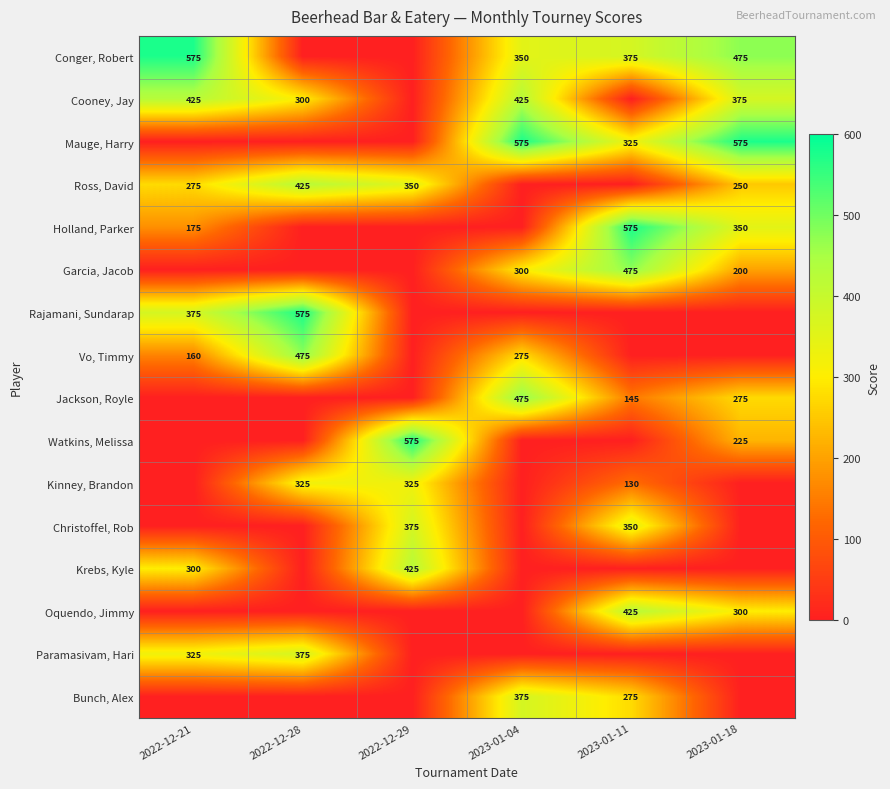

The Christoffel, Rob series shows 350 at 2023-01-11. True or false?

True